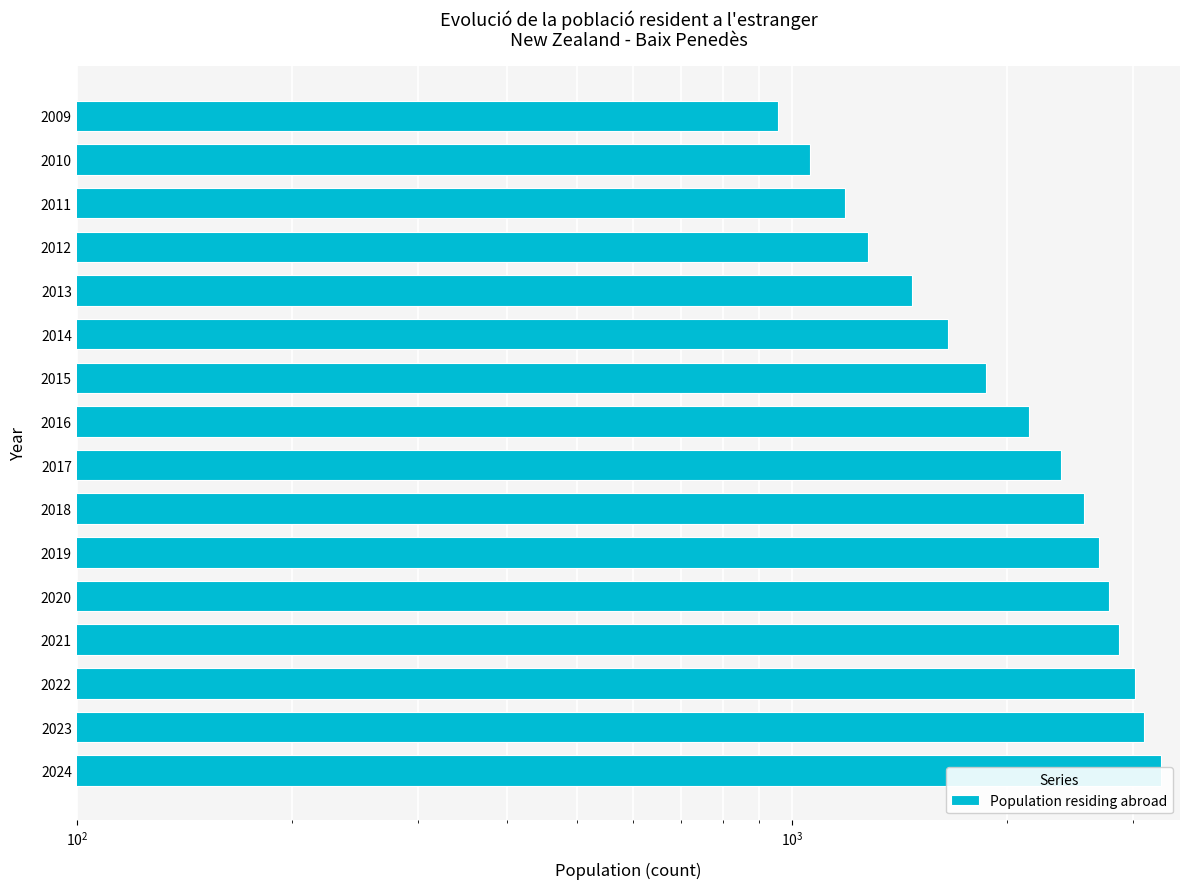

The chart shows a value of 993 at 2018. True or false?

False